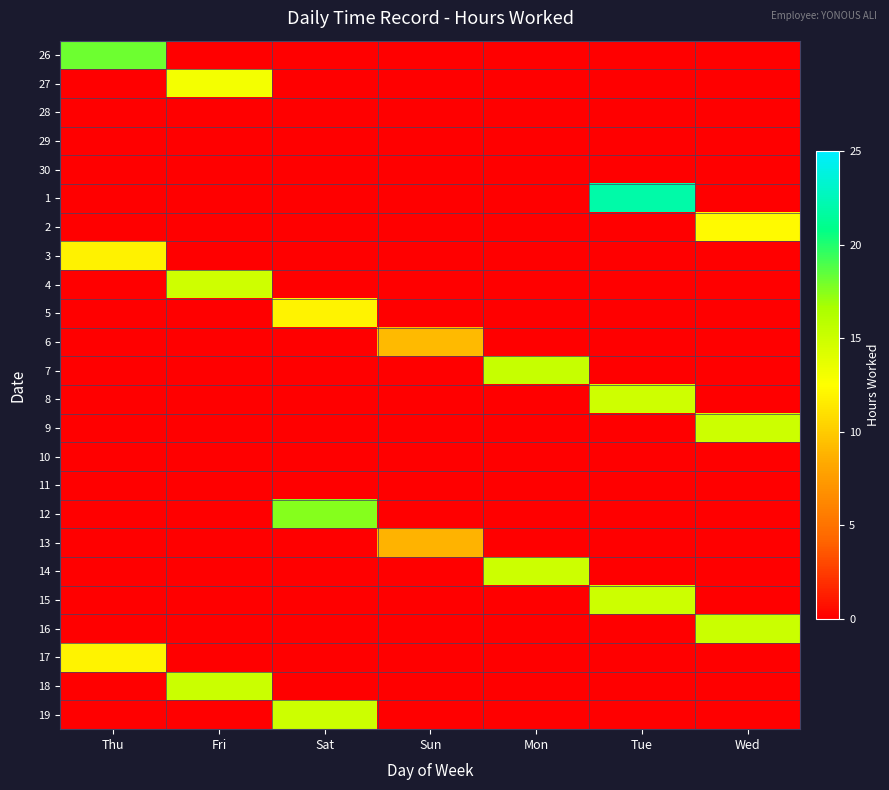

At which category is the sum across all series the highest?

Tue